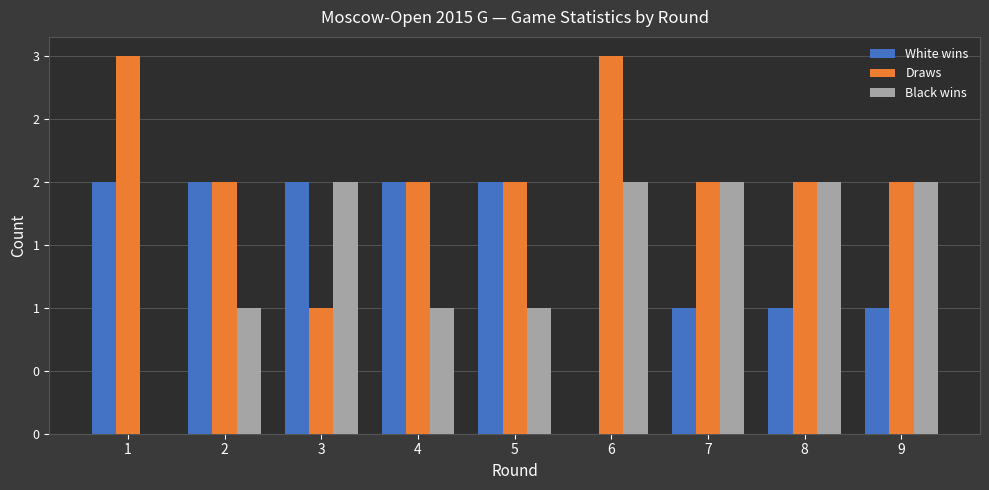

Which series has the largest total across all categories?

Draws